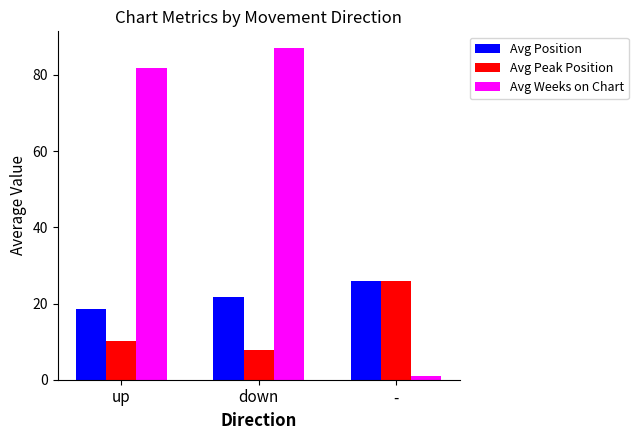

Are the bars grouped side by side (vs. stacked)?

Yes